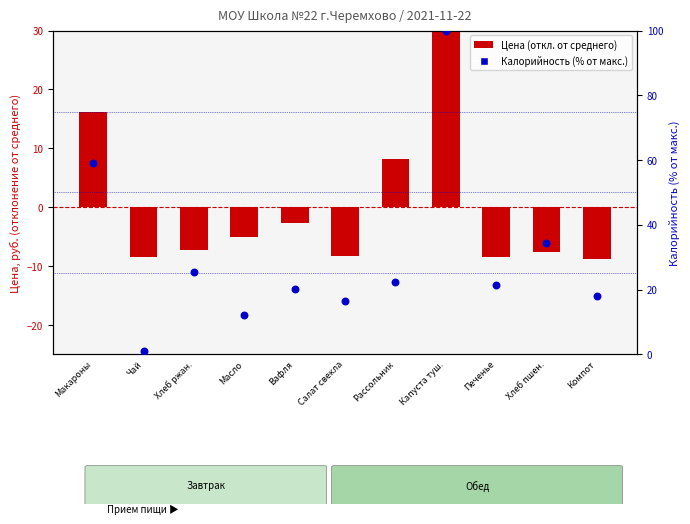

At which category is the sum across all series the highest?

Капуста туш.